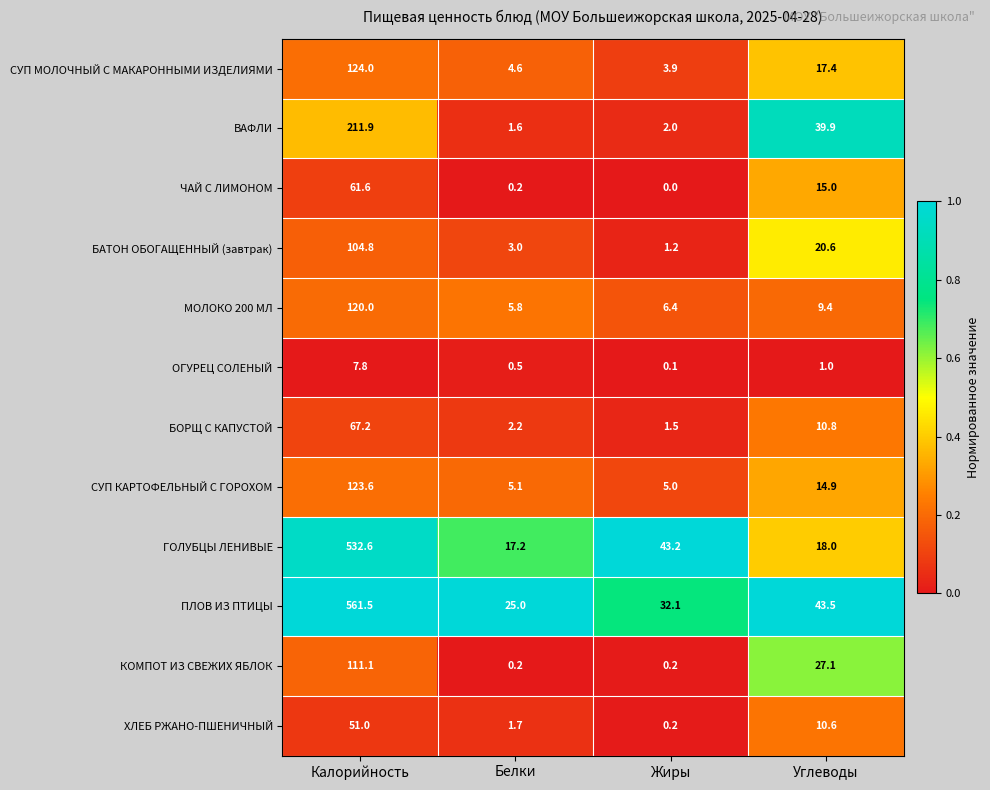

Rank the categories by СУП КАРТОФЕЛЬНЫЙ С ГОРОХОМ value from highest to lowest.

Калорийность, Углеводы, Белки, Жиры